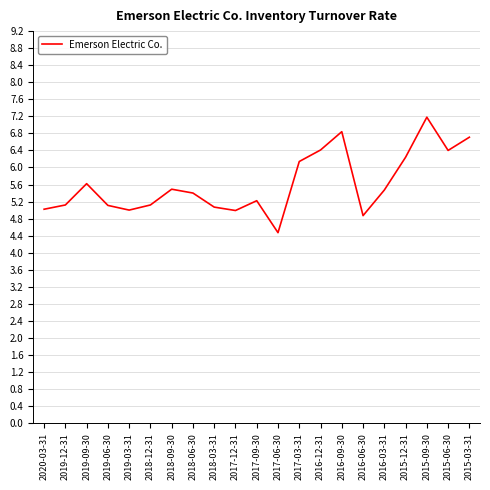

What is the difference between the values at 2015-12-31 and 2016-06-30?

1.4